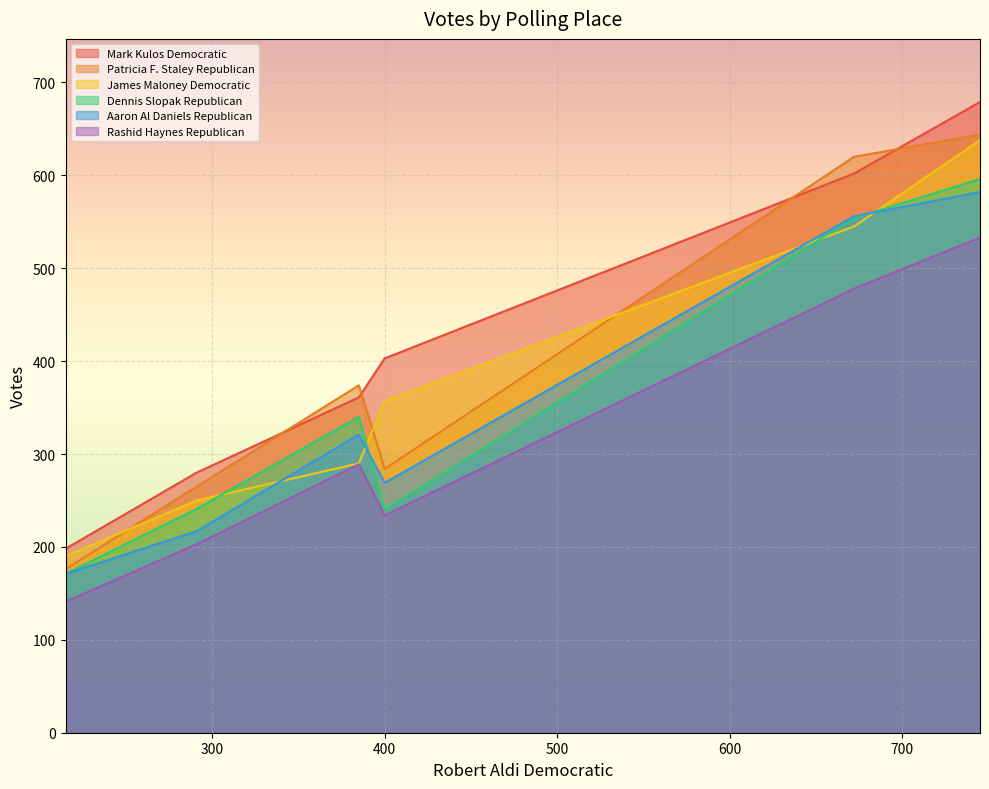

What is the maximum value for Patricia F. Staley Republican?

644